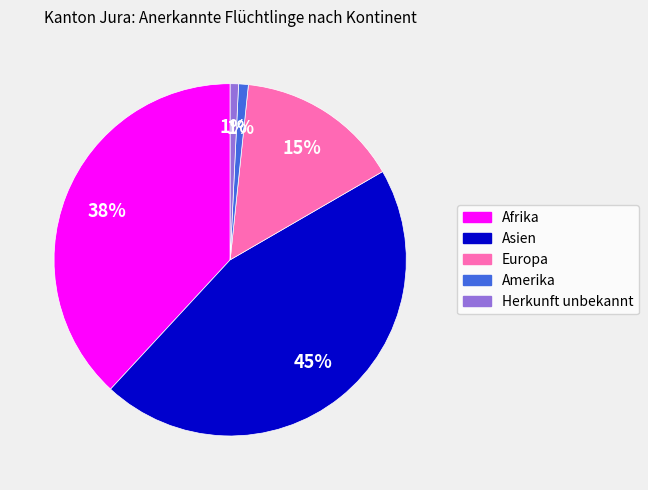

True or false: Europa accounts for 15% of the total.

True